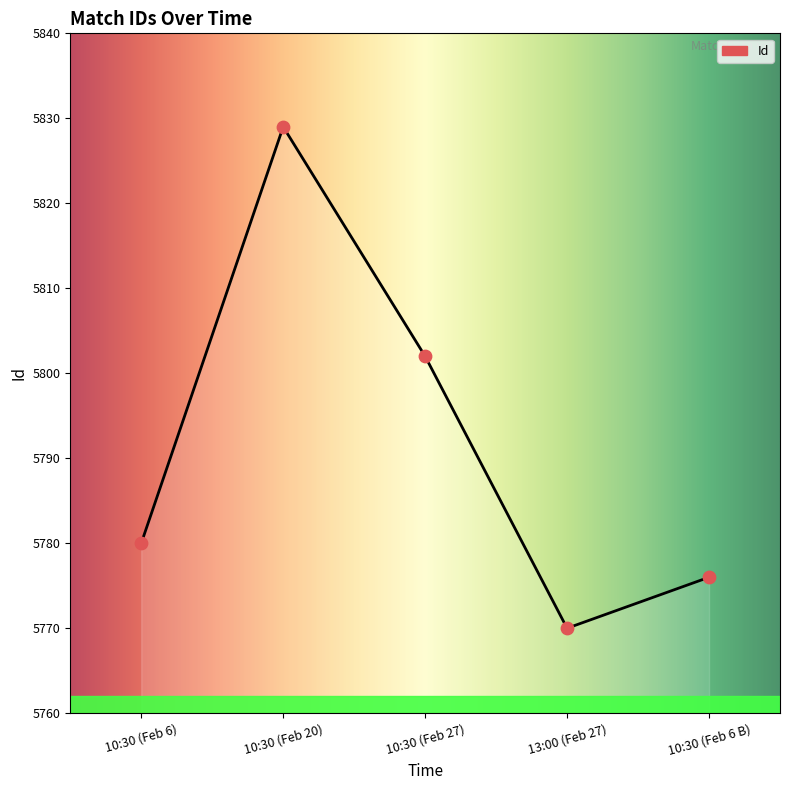

What is the ratio of the value at 10:30 (Feb 6 B) to the value at 13:00 (Feb 27)?

1.0